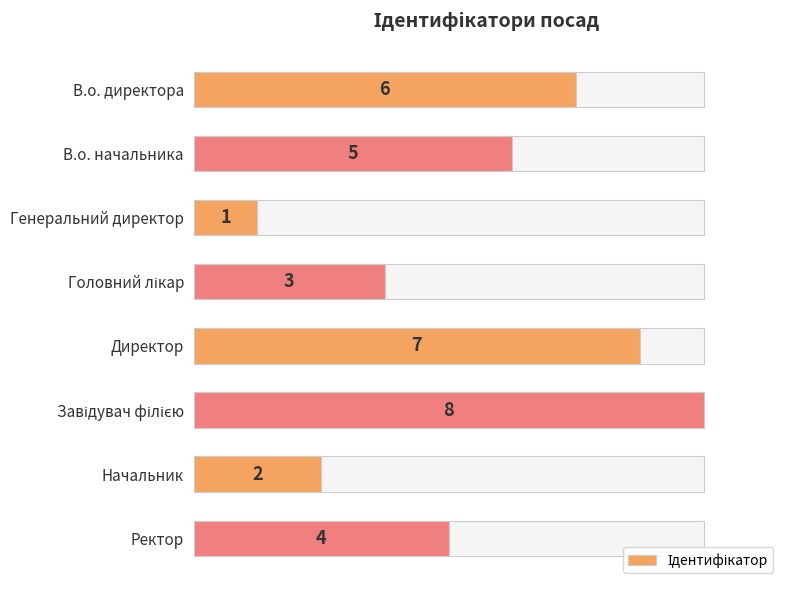

Between Головний лікар and Завідувач філією, which is larger?

Завідувач філією